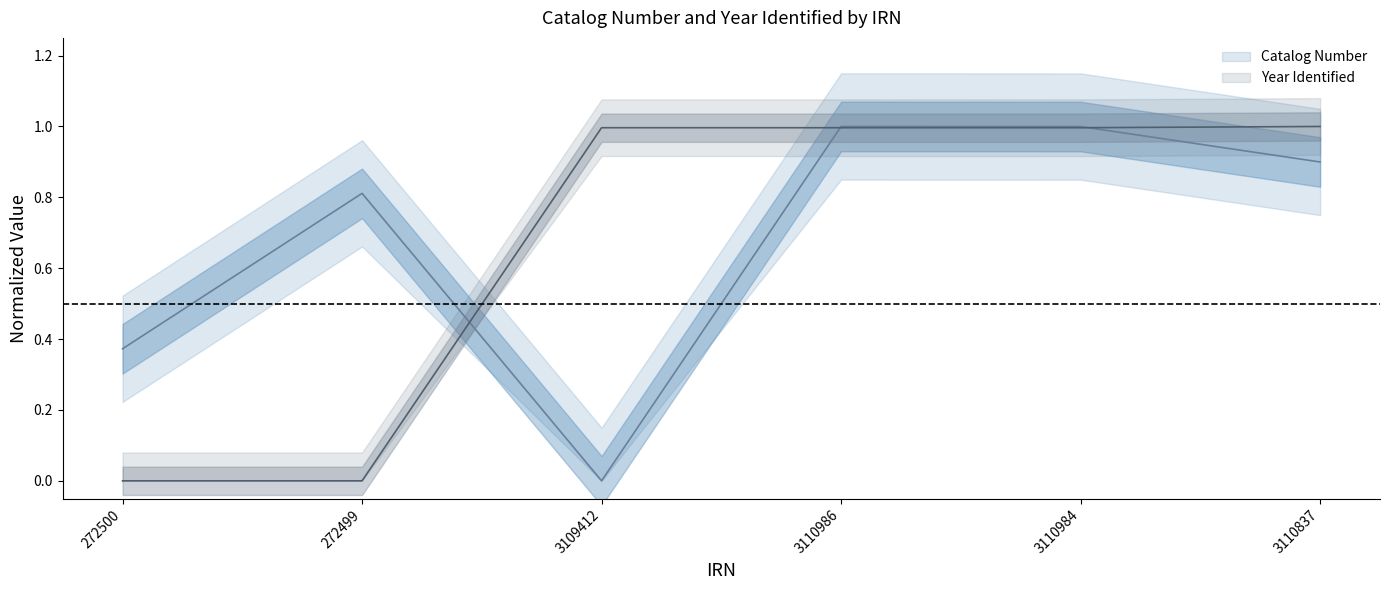

Rank the categories by Catalog Number value from lowest to highest.

3109412, 272500, 272499, 3110837, 3110984, 3110986